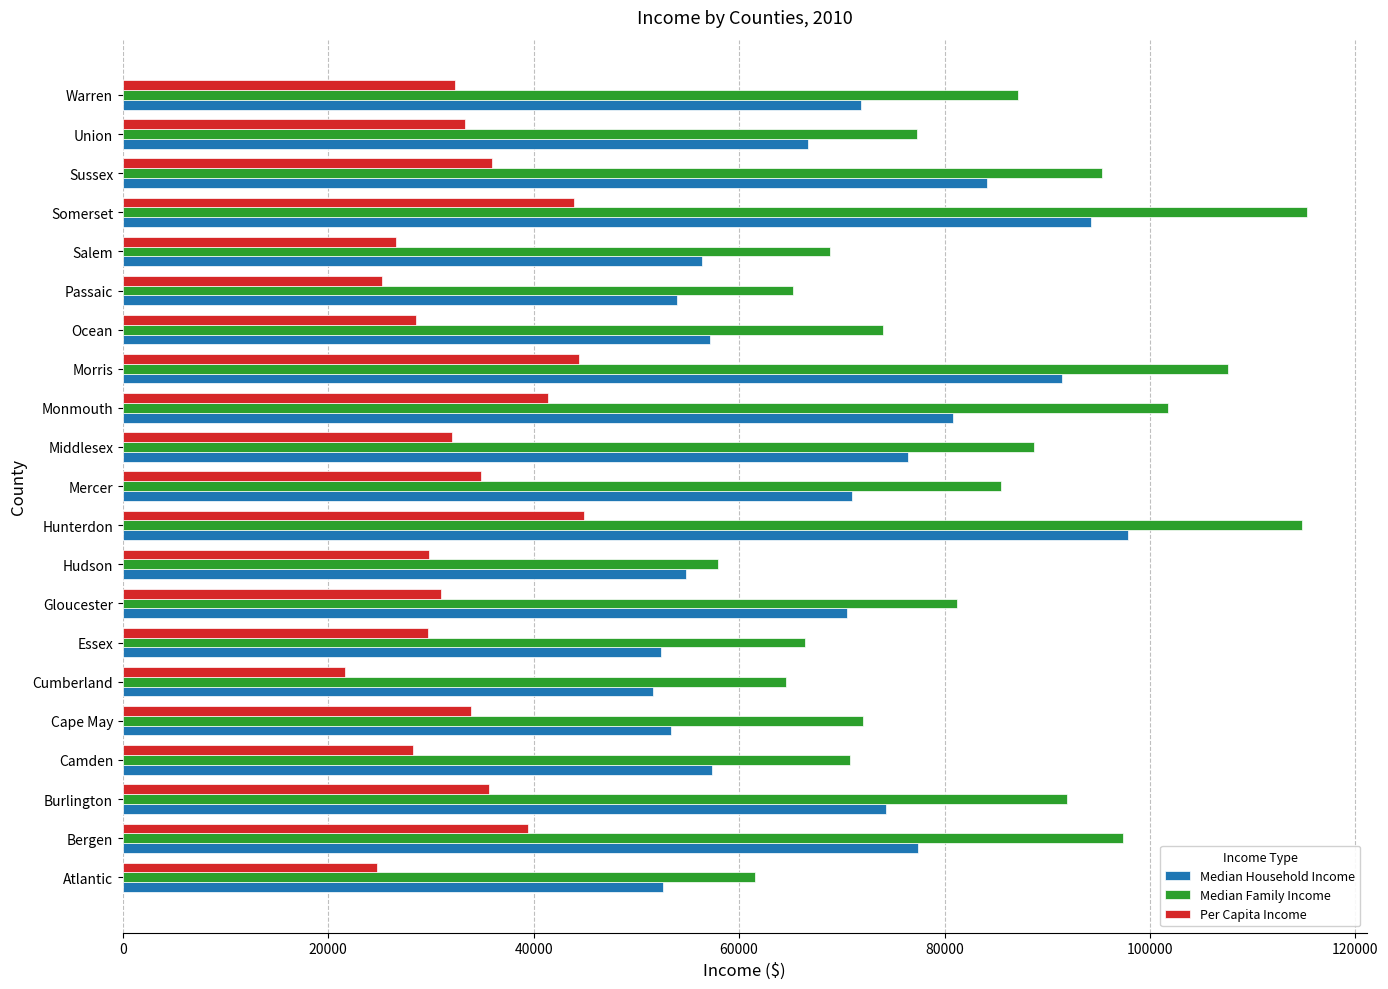

The value of Per Capita Income at Warren is 32378. True or false?

True